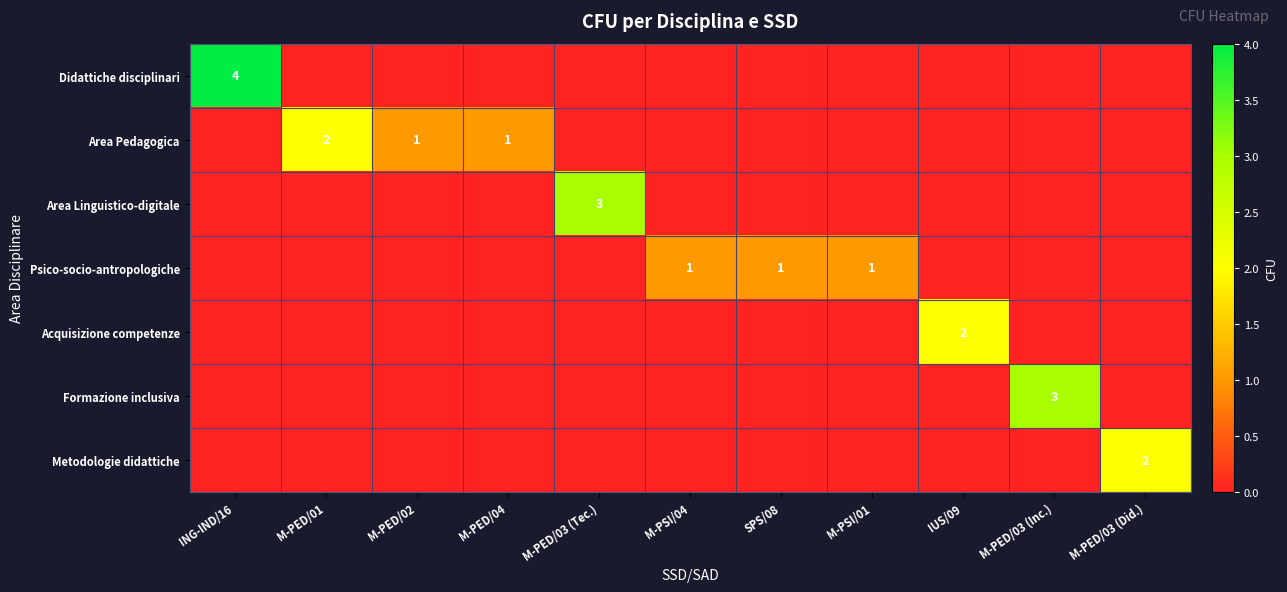

The value of Metodologie didattiche at M-PED/03 (Did.) is 1. True or false?

False